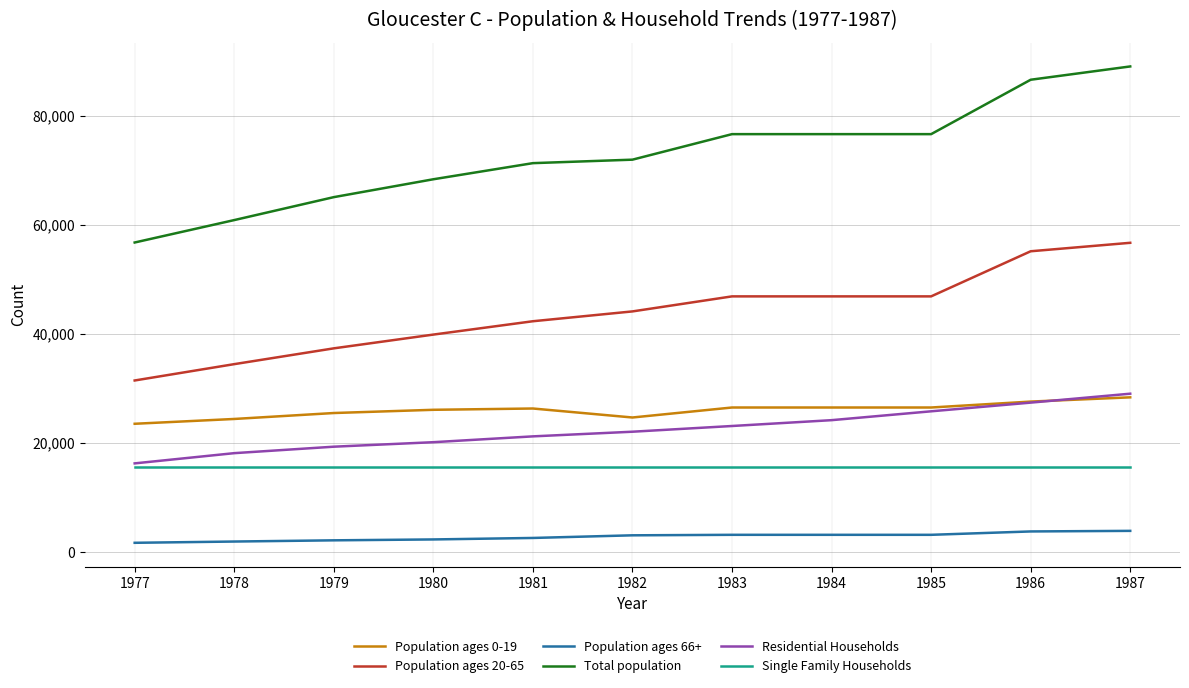

What is the minimum value for Single Family Households?

15561